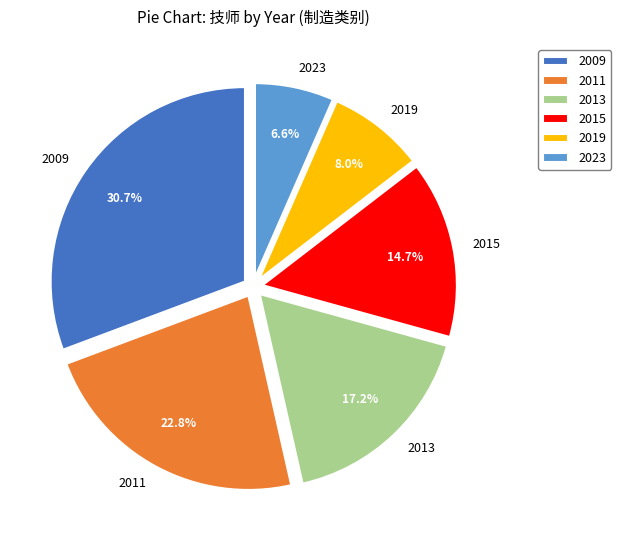

How many slices are in this pie chart?

6